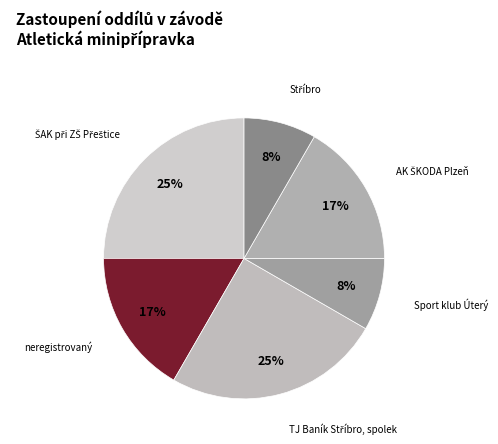

To the nearest percent, what is the average slice percentage?

17%